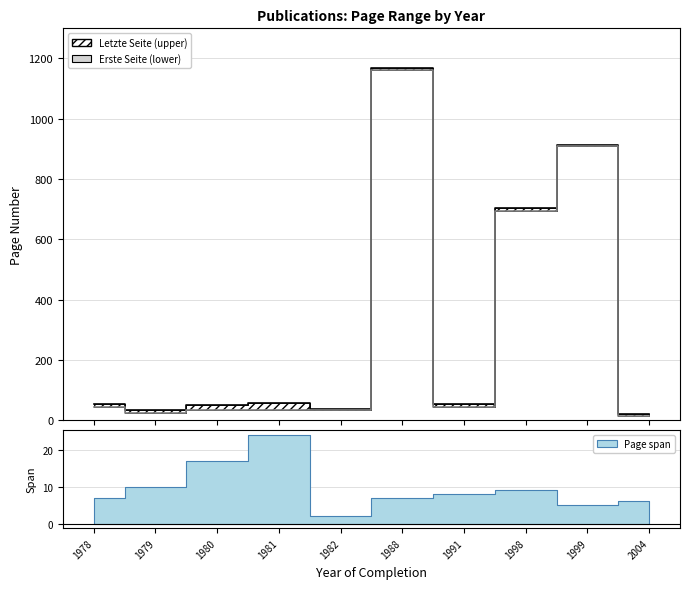

At which label does Erste Seite first exceed 45?

1988